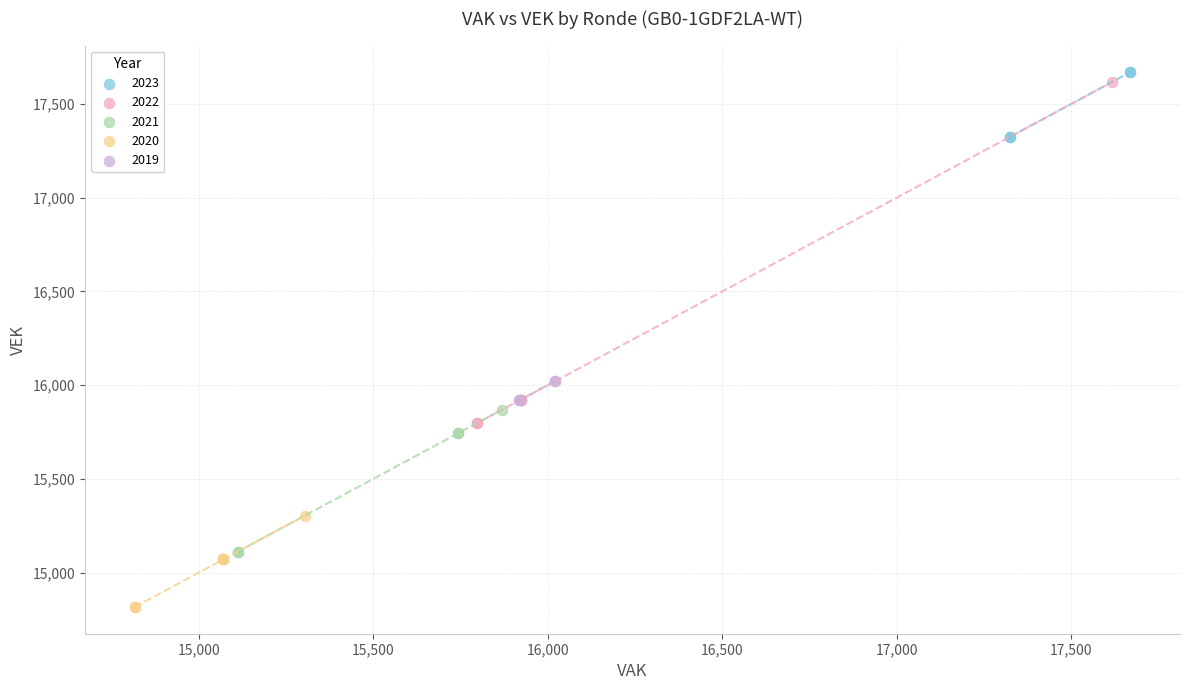

Which series contains the lowest Y value?

2020